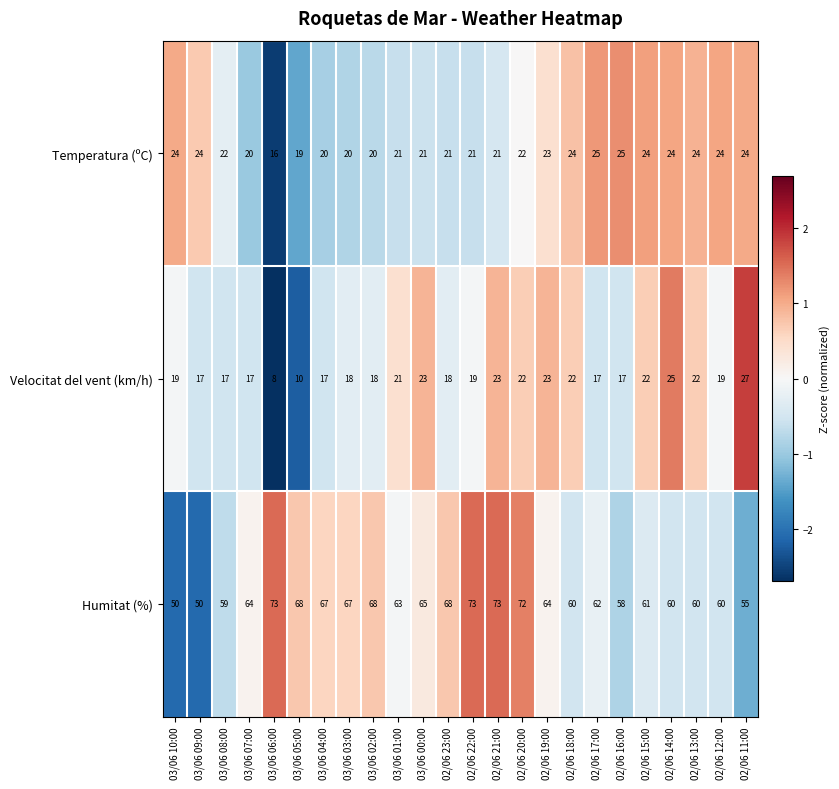

At which category is the sum across all series the highest?

02/06 21:00